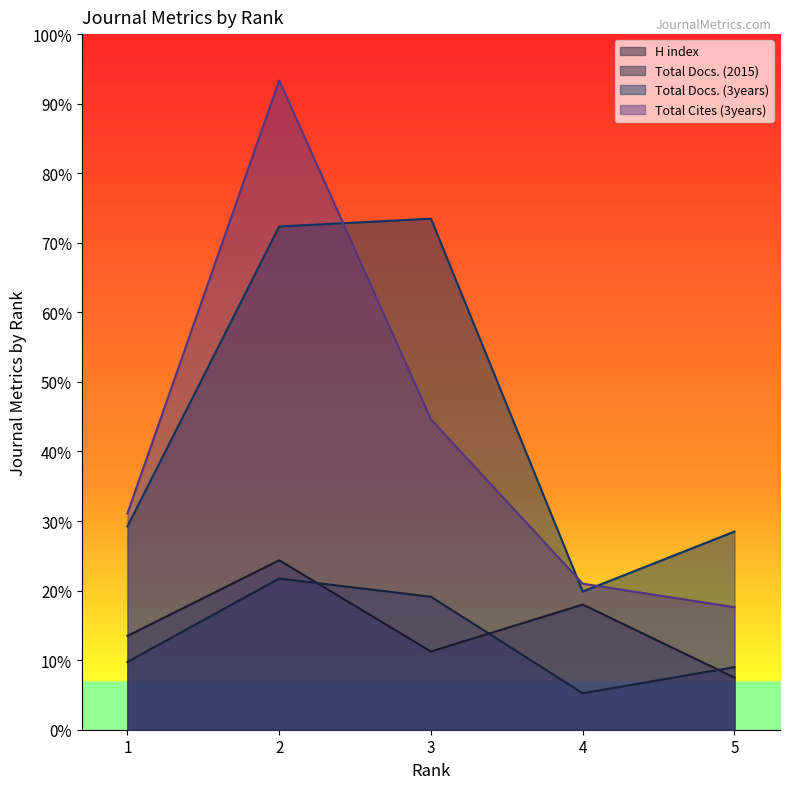

At which category does Total Docs. (3years) reach its first local peak?

3